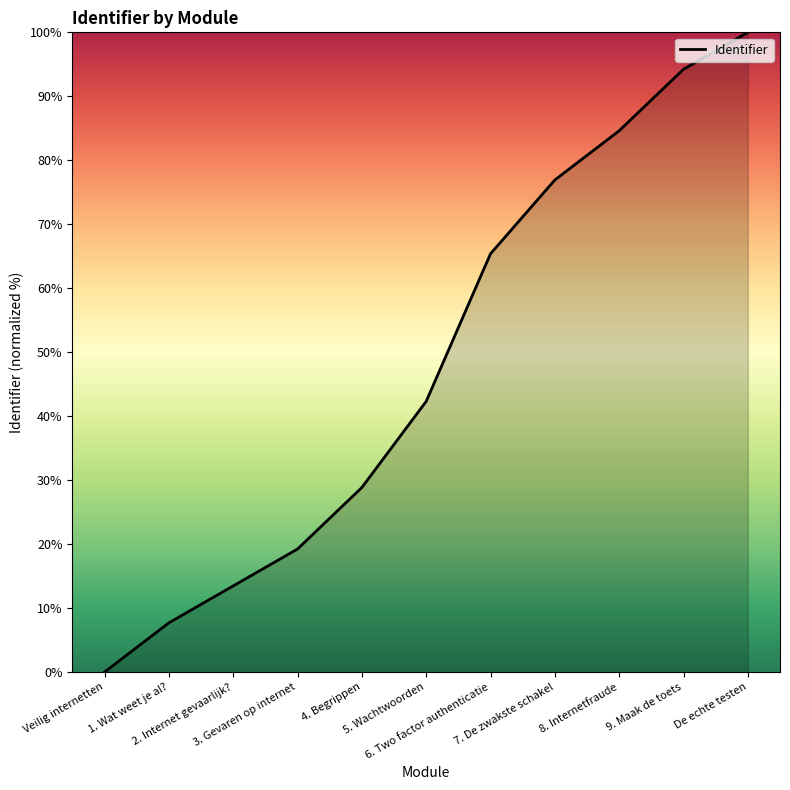

Approximately how many times larger is the value at 1. Wat weet je al? compared to 3. Gevaren op internet?

0.4